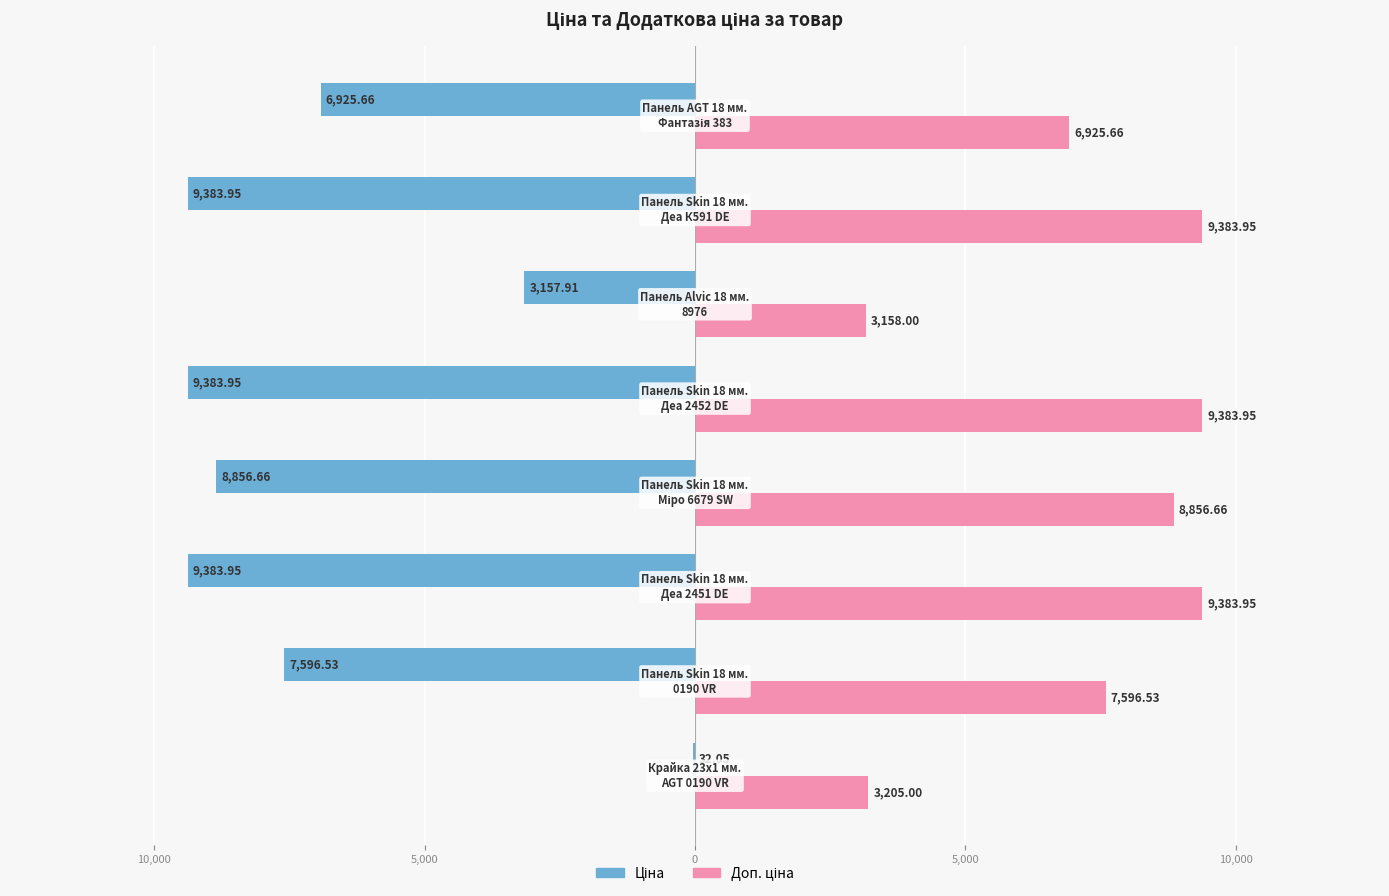

What are all the series names shown in the legend?

Ціна, Доп. ціна